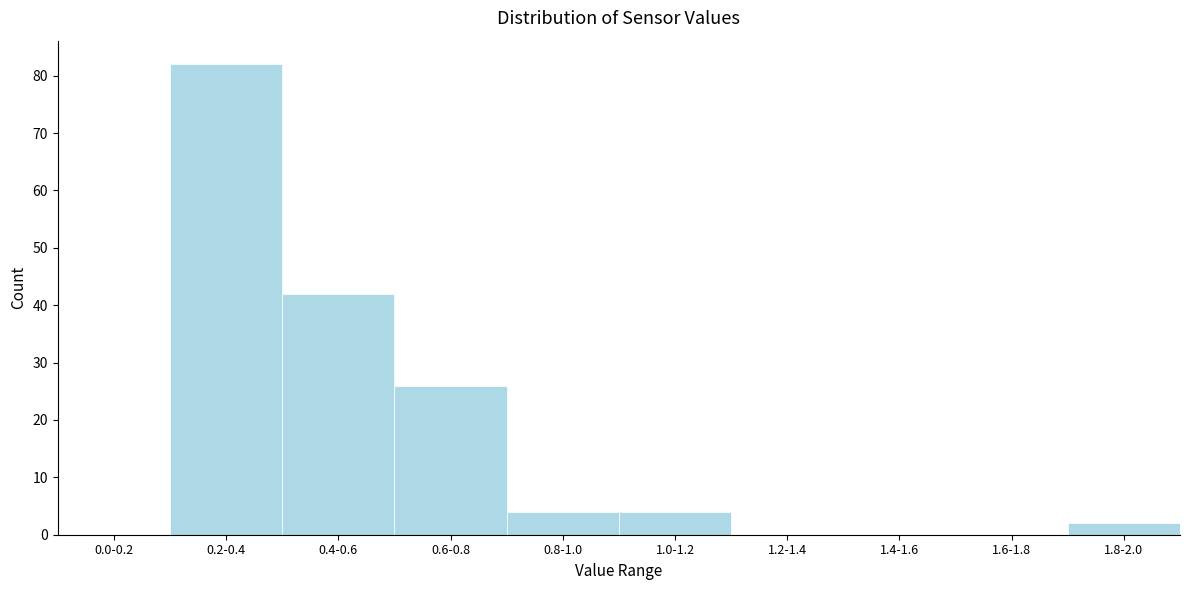

Reading right to left, transcribe all the data shown in this chart.

1.8-2.0=2	1.6-1.8=0	1.4-1.6=0	1.2-1.4=0	1.0-1.2=4	0.8-1.0=4	0.6-0.8=26	0.4-0.6=42	0.2-0.4=82	0.0-0.2=0